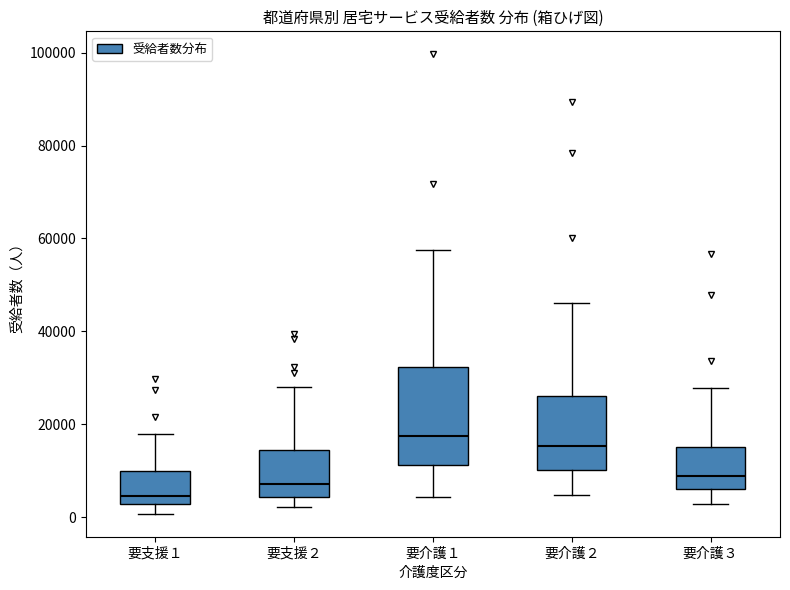

Which box has the highest median line?

要介護１